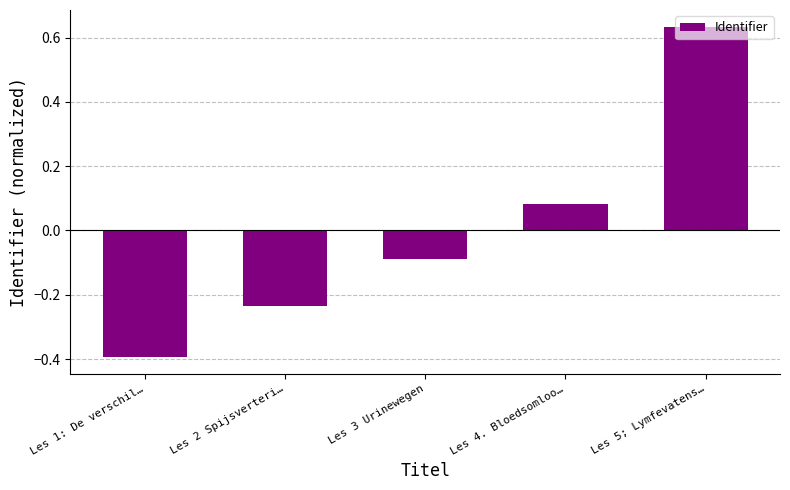

Rank the categories by value from highest to lowest.

Les 5; Lymfevatens…, Les 4. Bloedsomloo…, Les 3 Urinewegen, Les 2 Spijsverteri…, Les 1: De verschil…